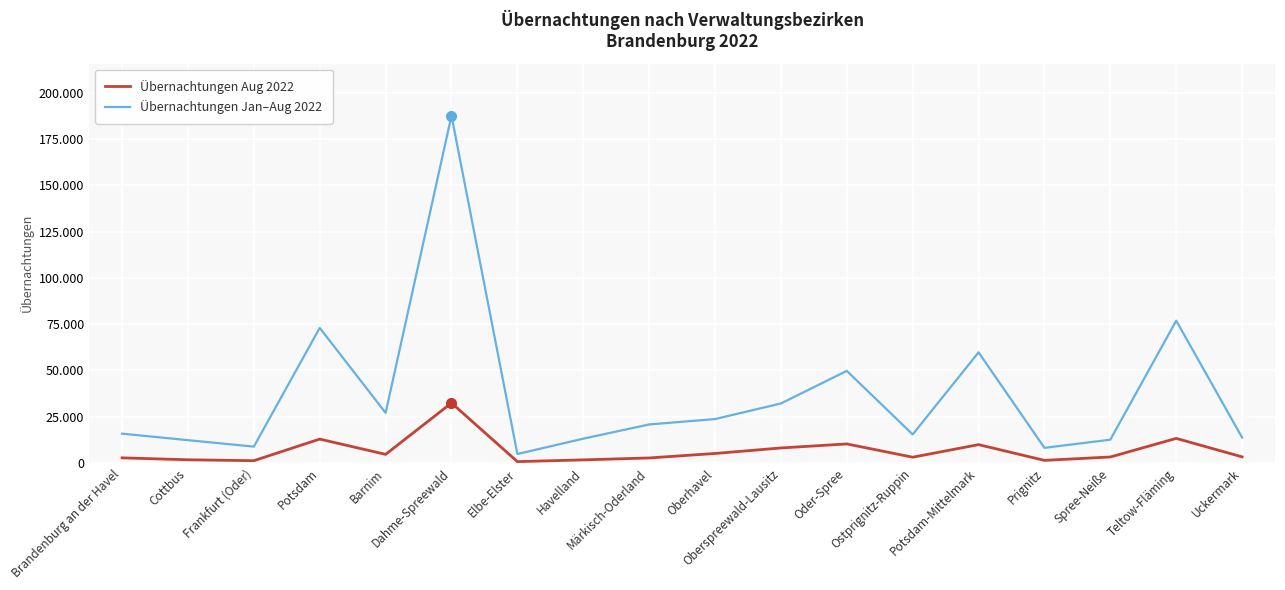

Does the chart have visible grid lines?

Yes